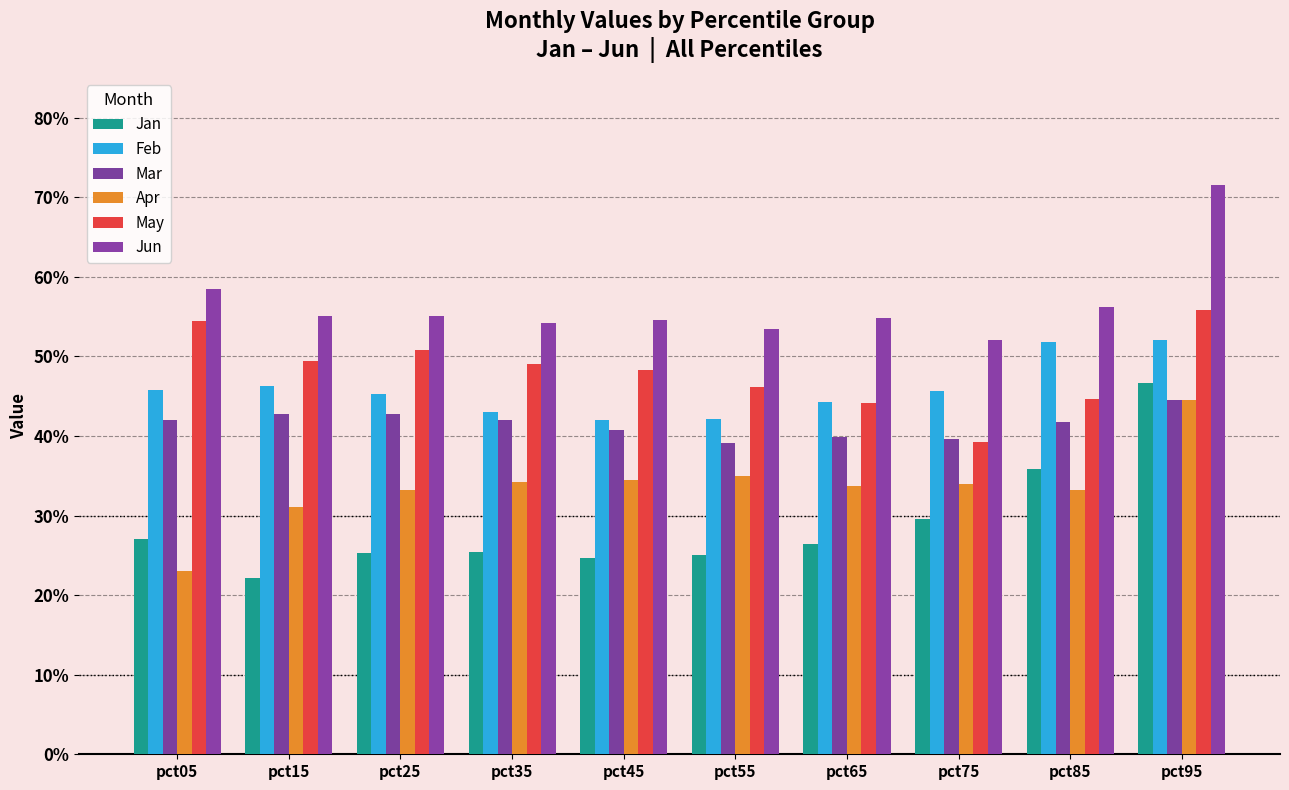

Reading right to left, extract all data points from this chart.

Jan: 0.5	0.4	0.3	0.3	0.3	0.2	0.3	0.3	0.2	0.3
Feb: 0.5	0.5	0.5	0.4	0.4	0.4	0.4	0.5	0.5	0.5
Mar: 0.4	0.4	0.4	0.4	0.4	0.4	0.4	0.4	0.4	0.4
Apr: 0.4	0.3	0.3	0.3	0.4	0.3	0.3	0.3	0.3	0.2
May: 0.6	0.4	0.4	0.4	0.5	0.5	0.5	0.5	0.5	0.5
Jun: 0.7	0.6	0.5	0.5	0.5	0.5	0.5	0.6	0.6	0.6